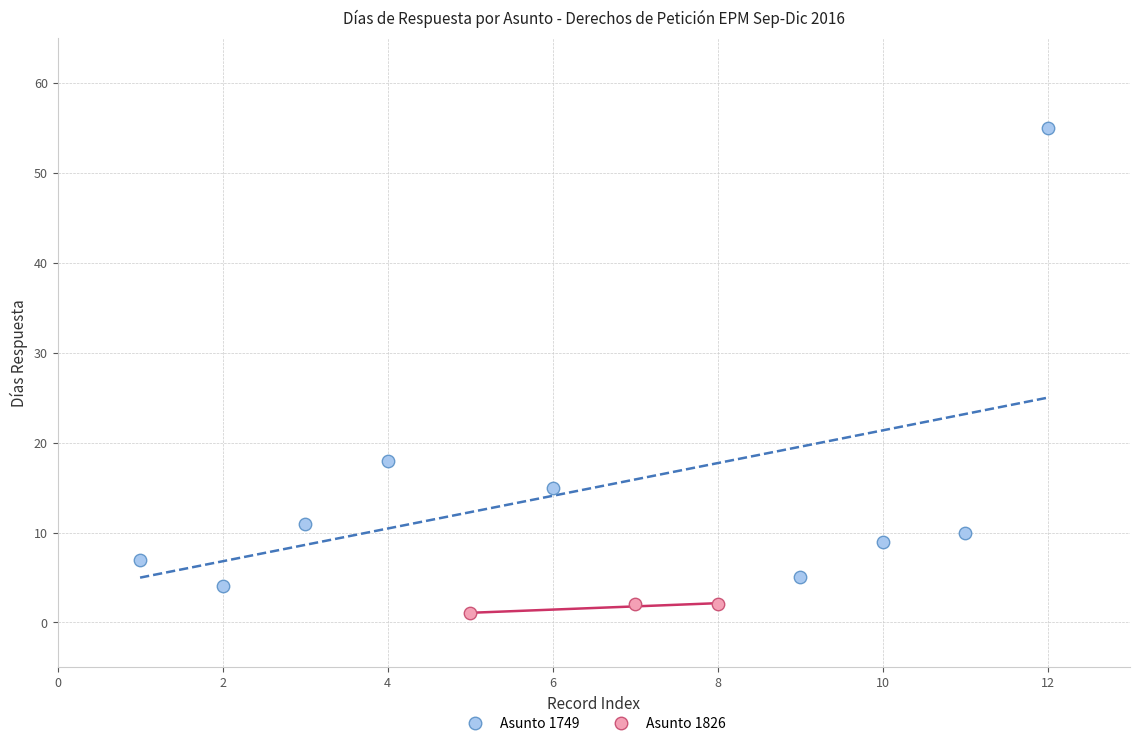

What are all the series names shown in the legend?

Asunto 1749, Asunto 1826